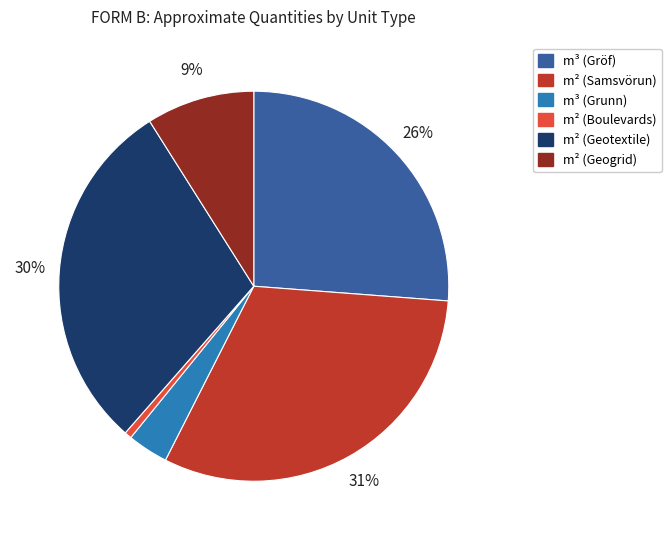

Do m² (Boulevards) and m³ (Grunn) together represent more than half of the pie?

No